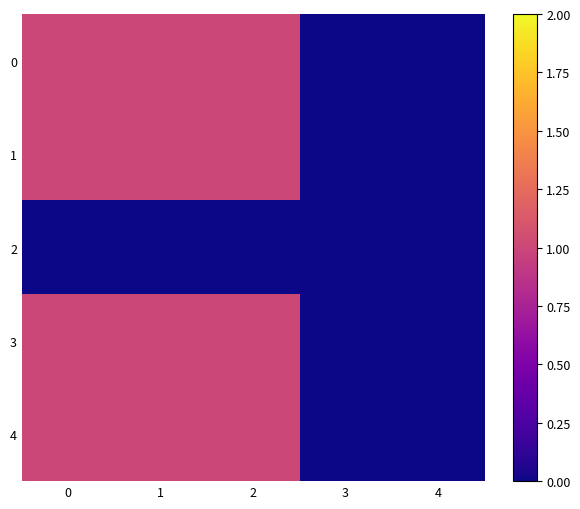

At how many categories does at least one series exceed 0?

3